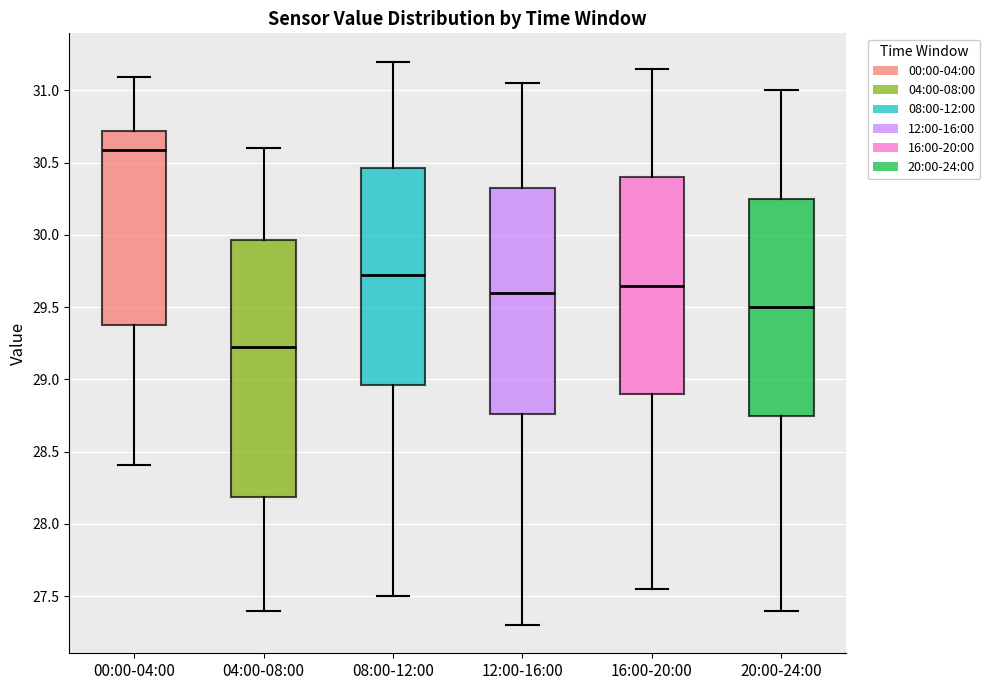

Which box has the lowest median line?

04:00-08:00